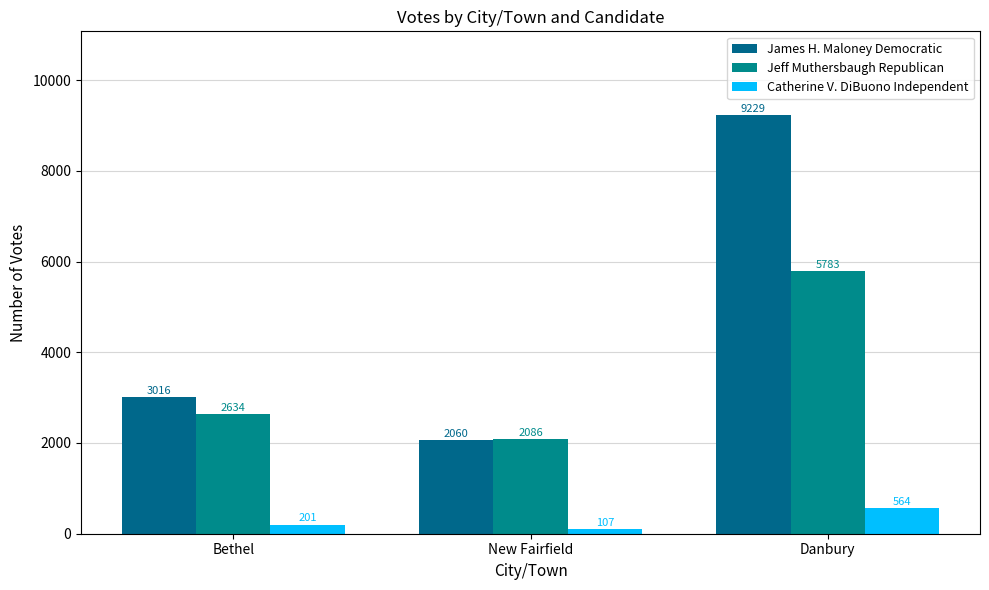

What are all the series names shown in the legend?

James H. Maloney Democratic, Jeff Muthersbaugh Republican, Catherine V. DiBuono Independent